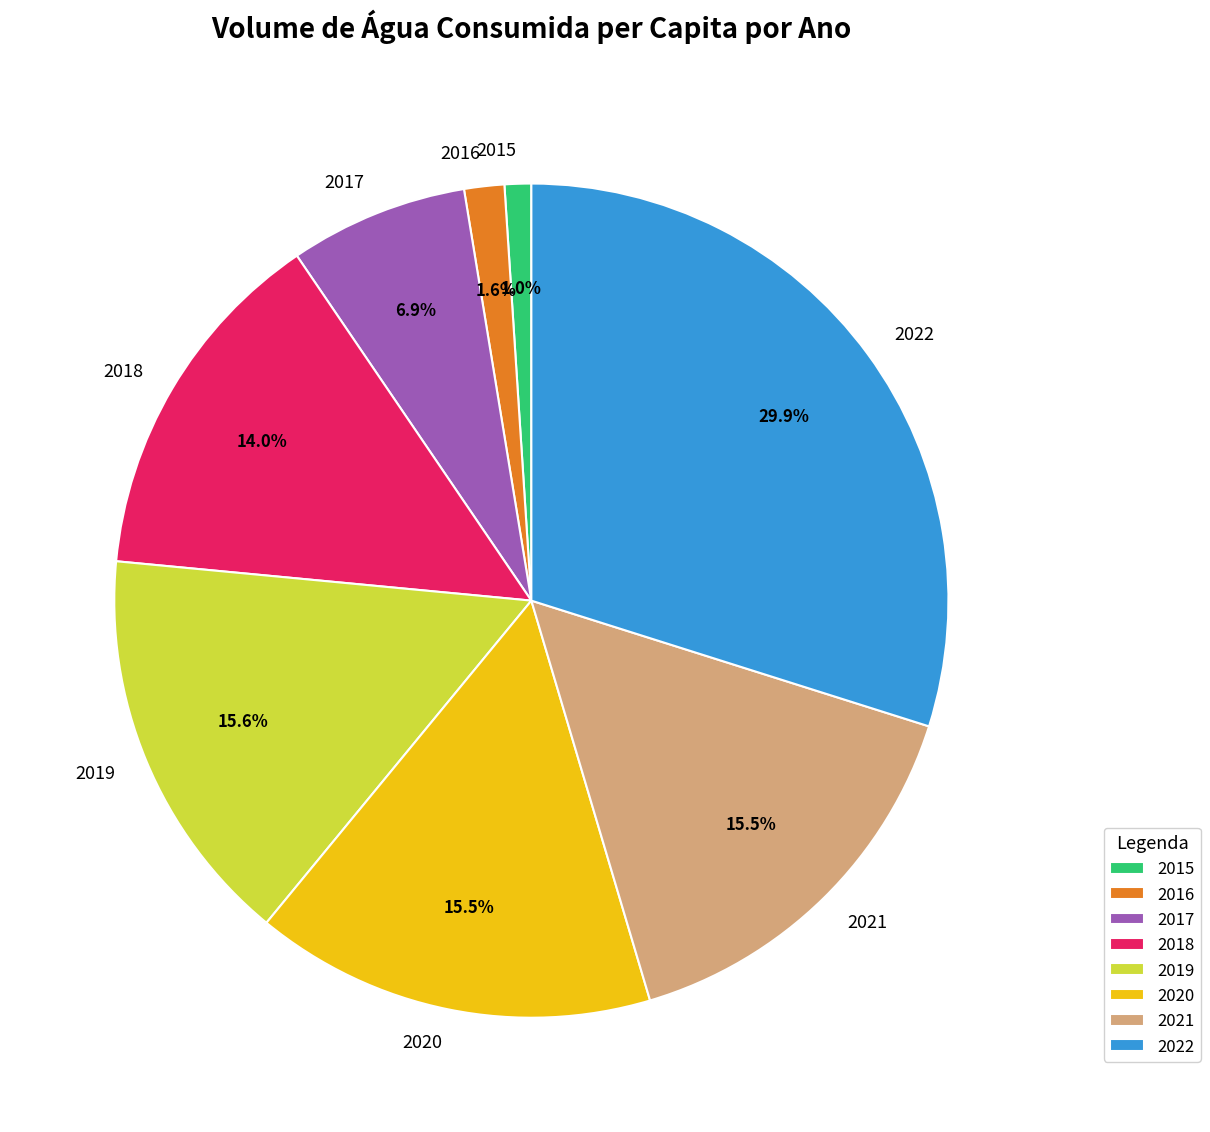

Count the number of slices in the pie.

8